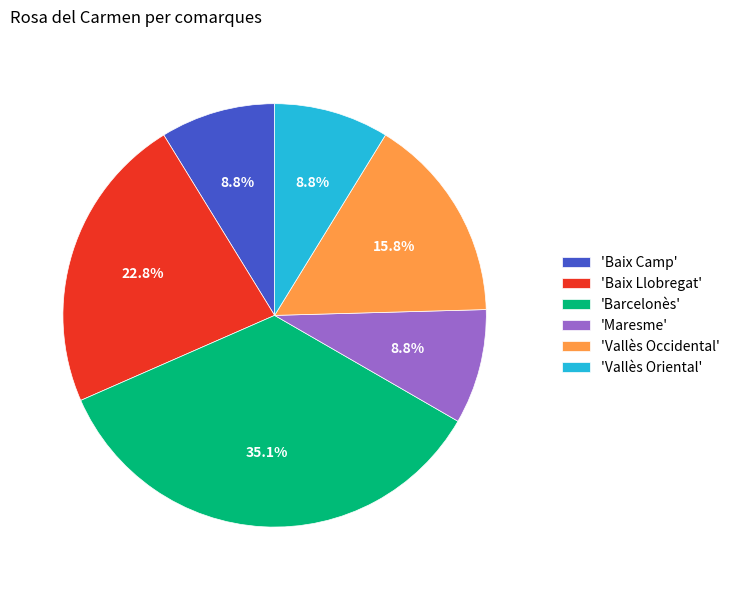

Does any single category account for the majority?

No